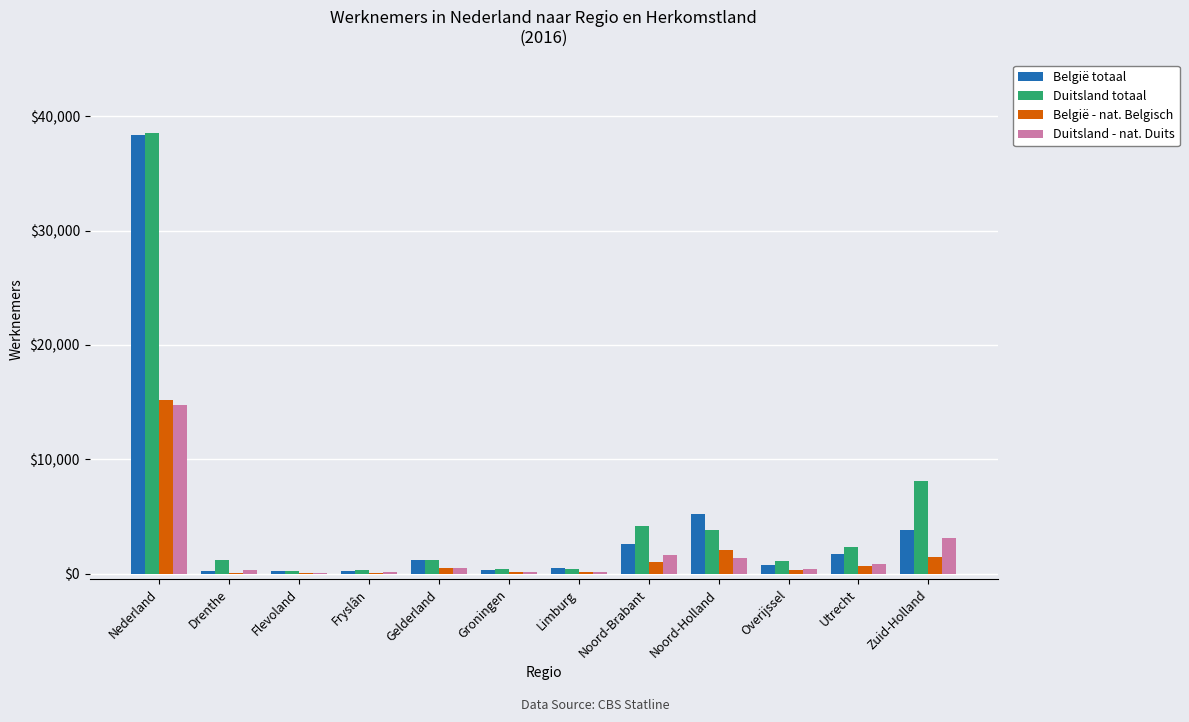

At which category does the chart reach its peak across all series?

Nederland